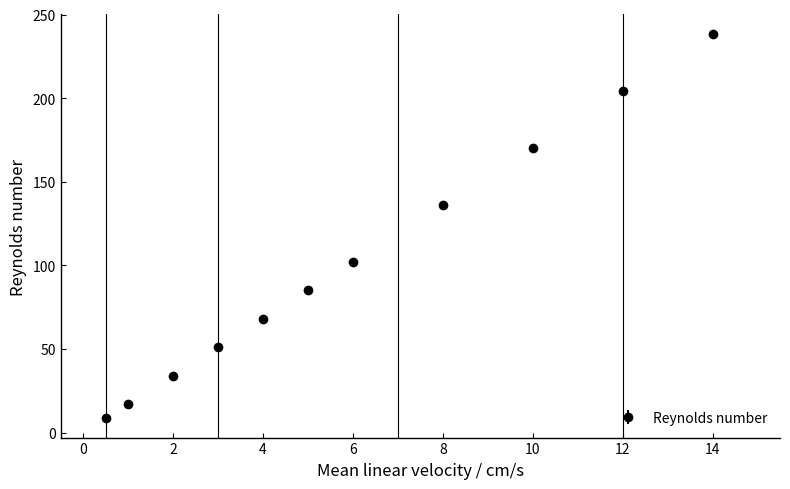

What is the value of the 3rd point from the left?

34.1